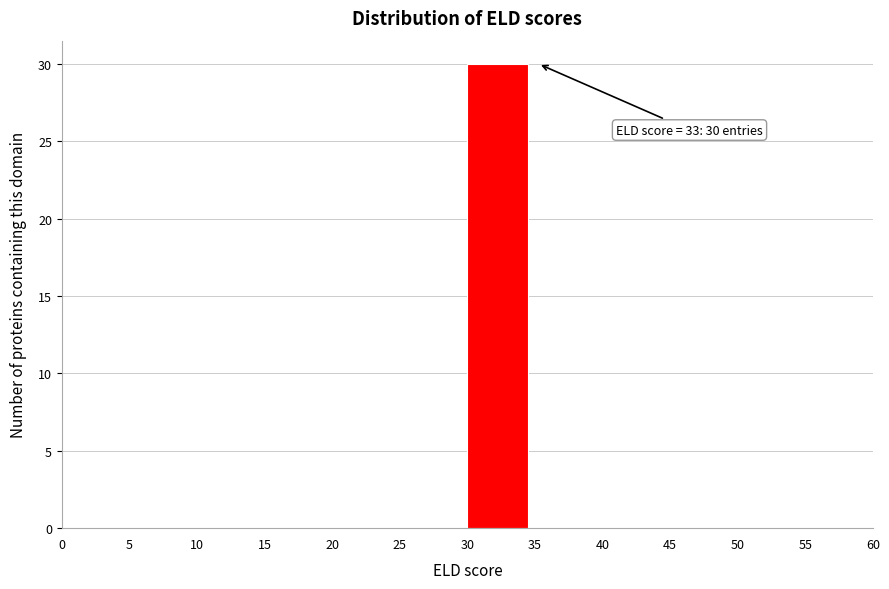

Which range on the x-axis has the tallest bar?

30 to 35